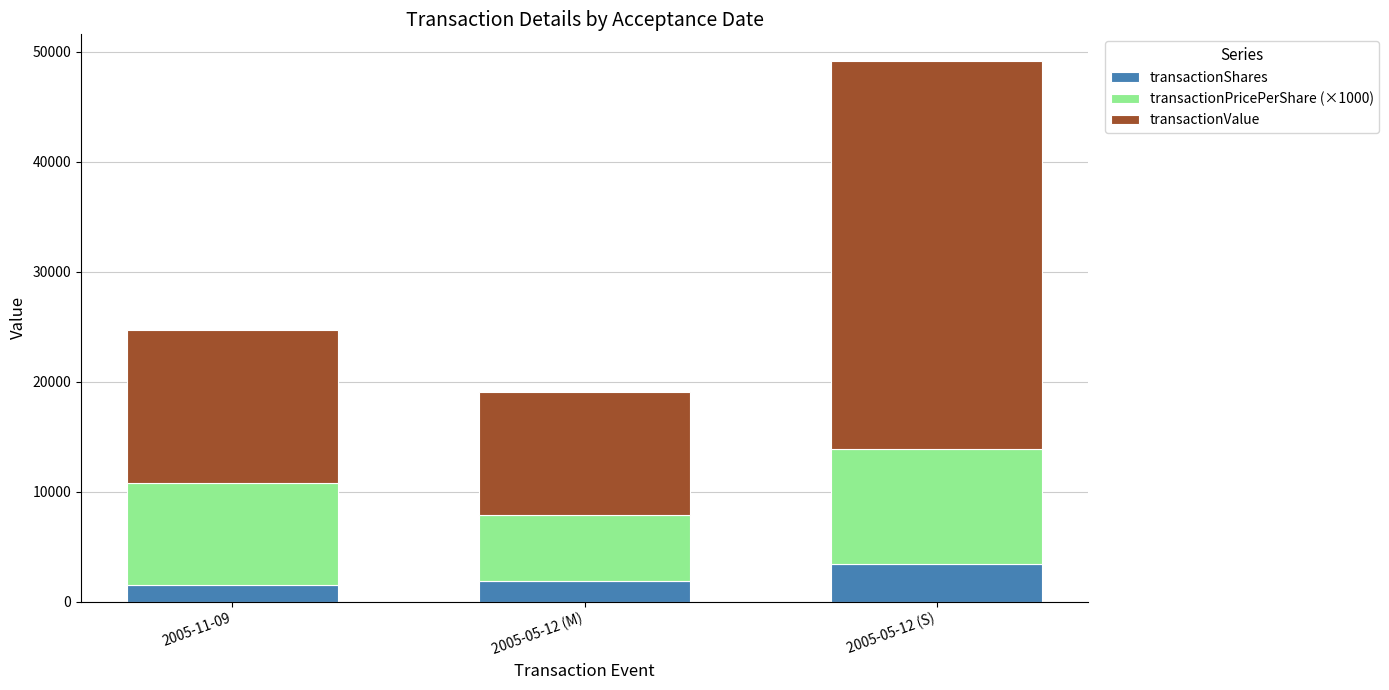

At which category is the sum across all series the highest?

2005-05-12 (S)